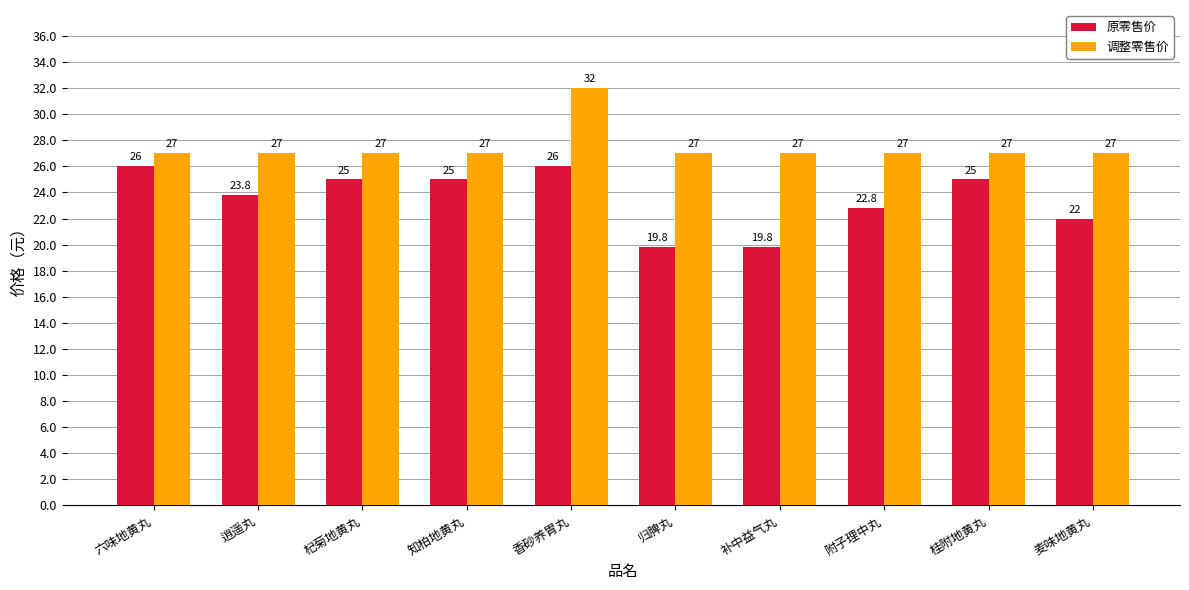

Between 补中益气丸 and 附子理中丸, which series saw the biggest shift?

原零售价